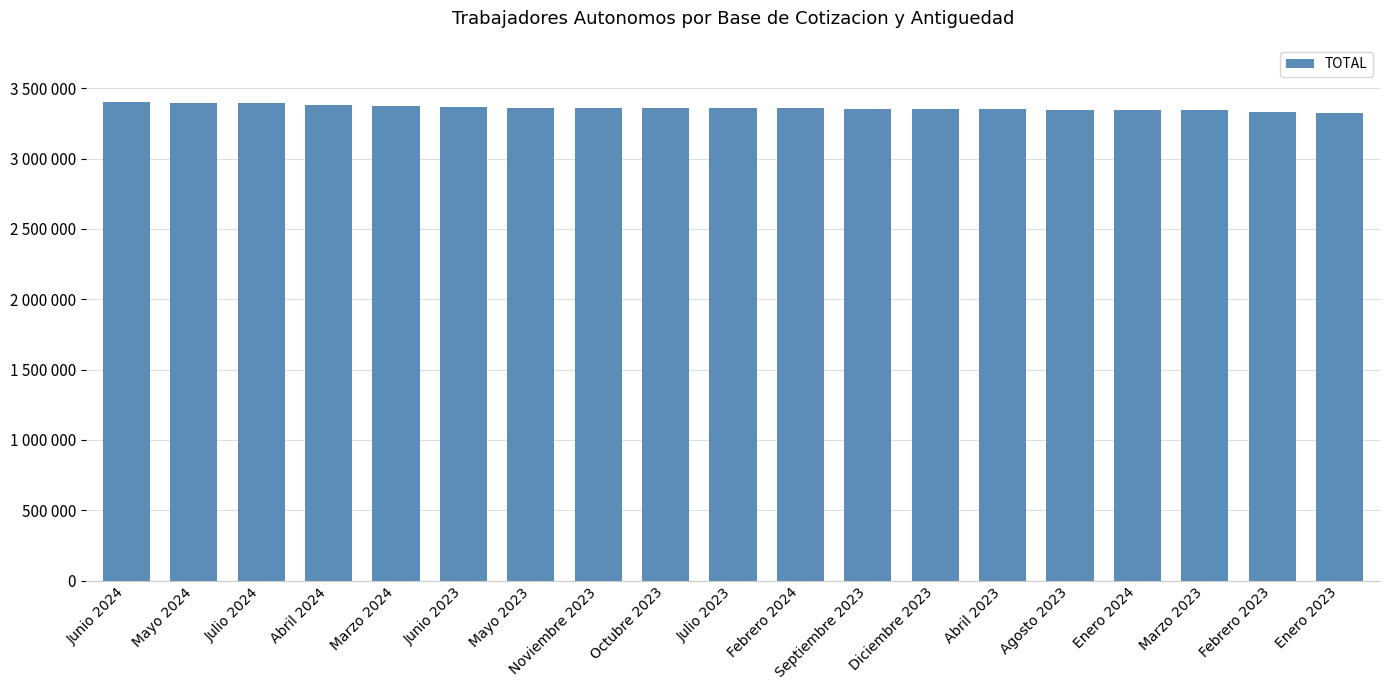

What is the sum of all values?

63851467